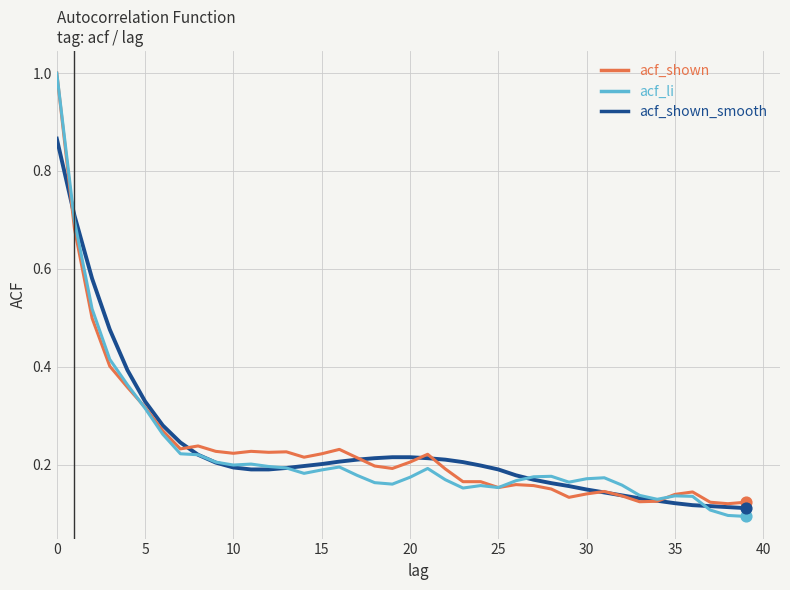

What is the greatest value displayed?

1.0